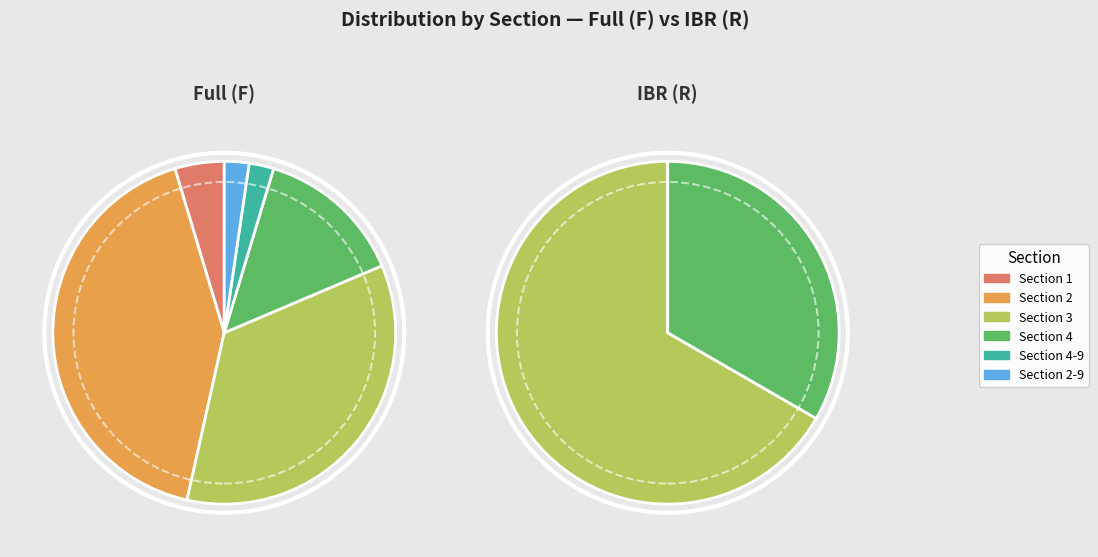

Which category has the smallest portion of the pie?

Section 4-9